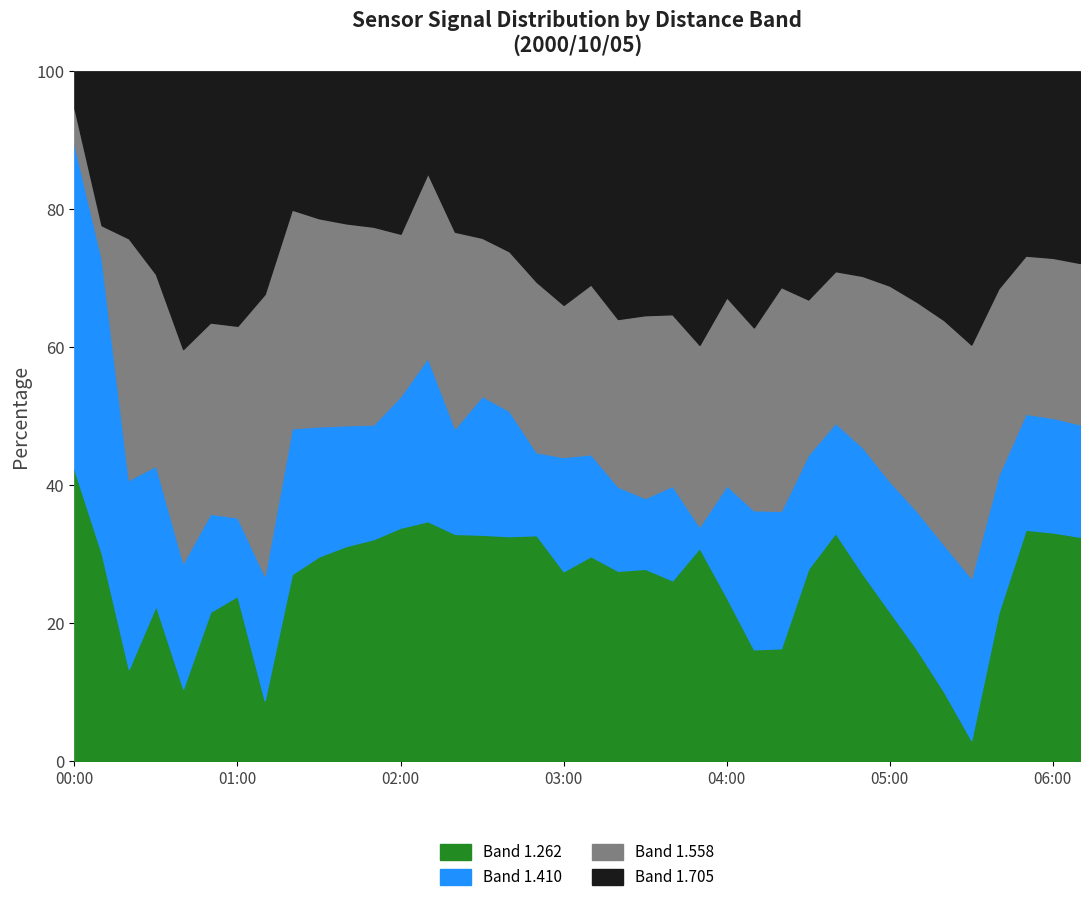

What position from the left is 2000/10/05 05:20?

33